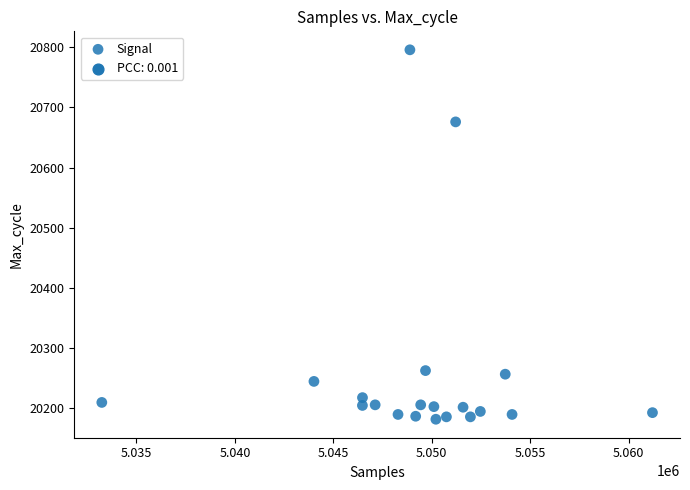

What Y value in the scatter plot is closest to 20488?

20676